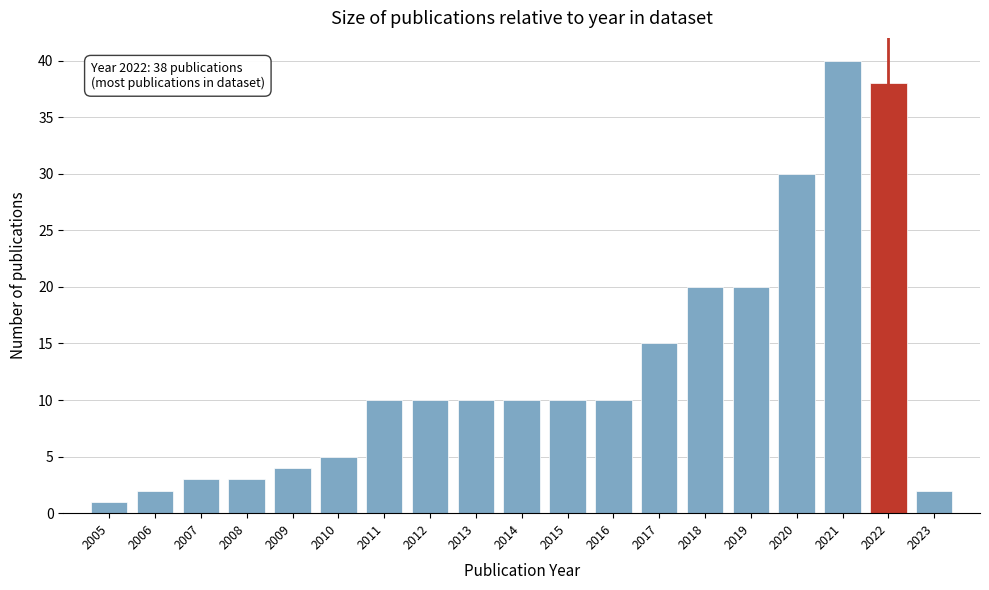

Reading right to left, transcribe all the data shown in this chart.

2023=2	2022=38	2021=40	2020=30	2019=20	2018=20	2017=15	2016=10	2015=10	2014=10	2013=10	2012=10	2011=10	2010=5	2009=4	2008=3	2007=3	2006=2	2005=1